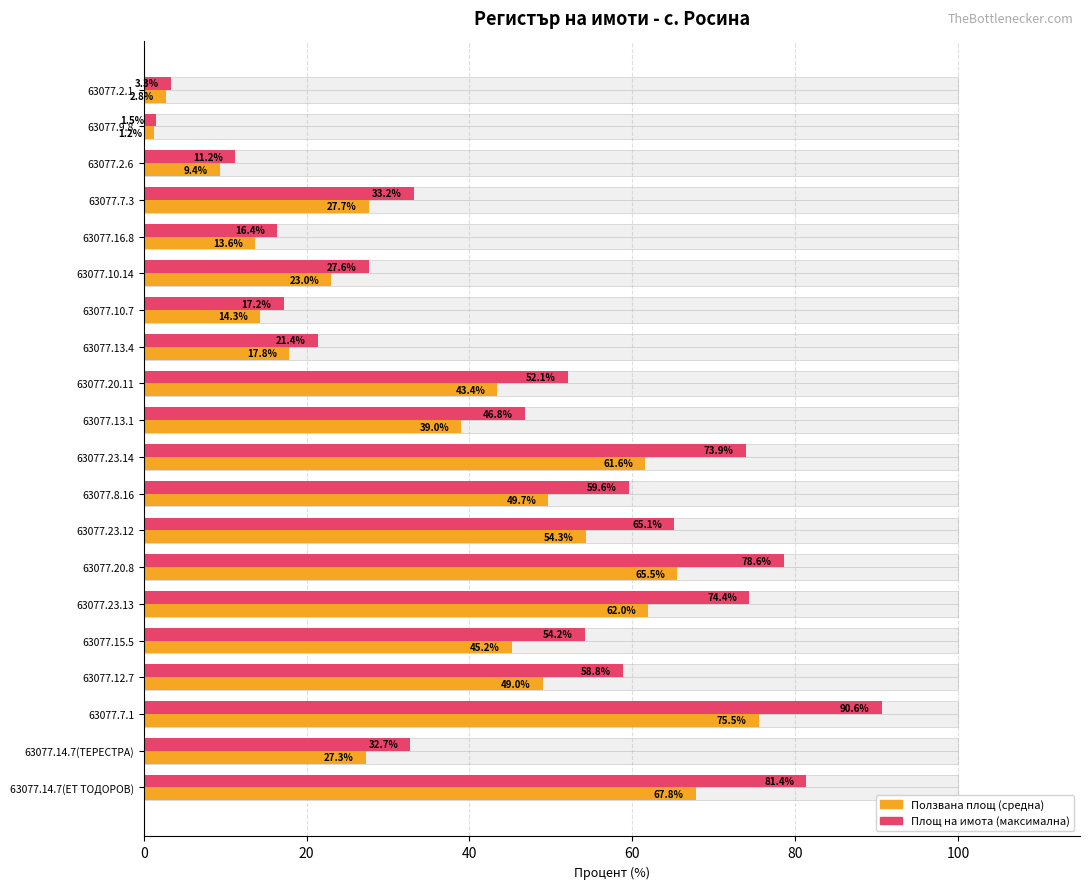

How many data points in Площ на имота (макс.) are less than 52?

10